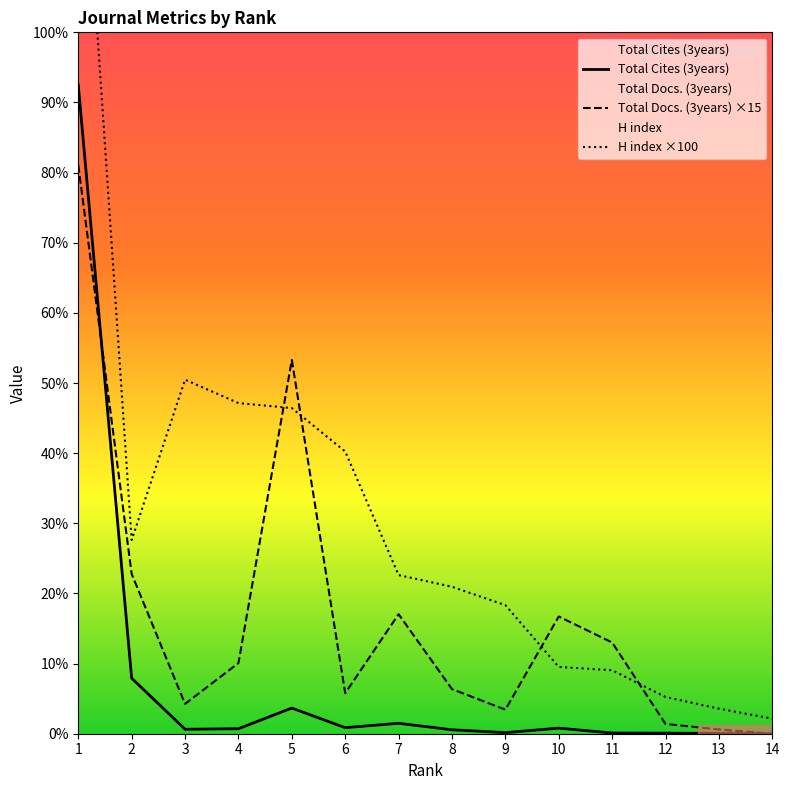

How many categories are shown in the chart?

14